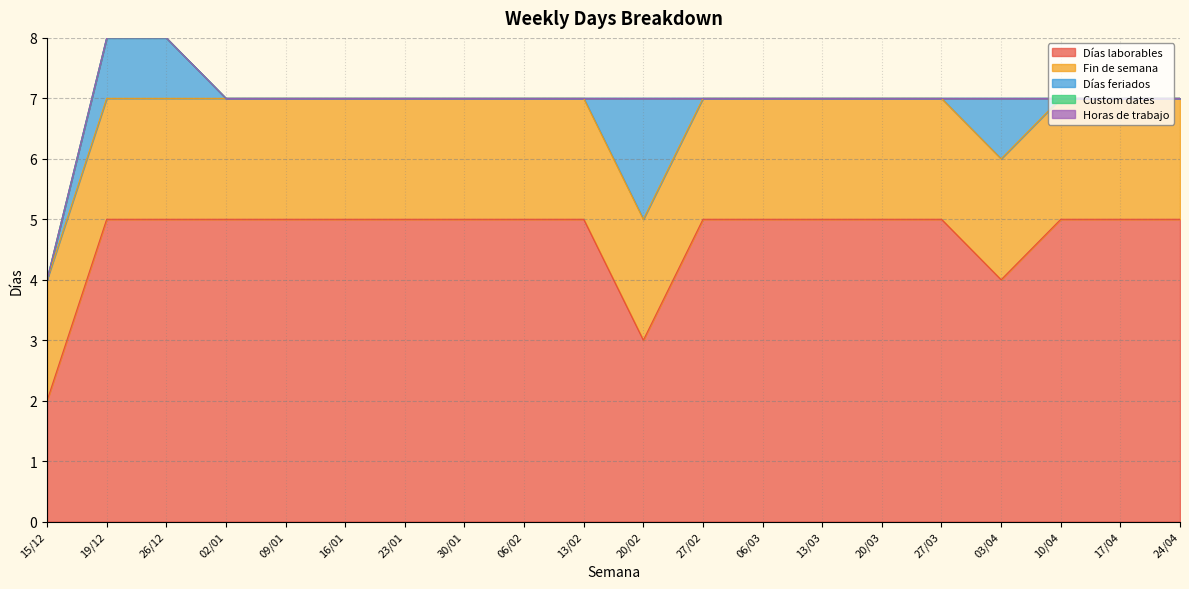

What is the label of the 19th point from the right?

19/12